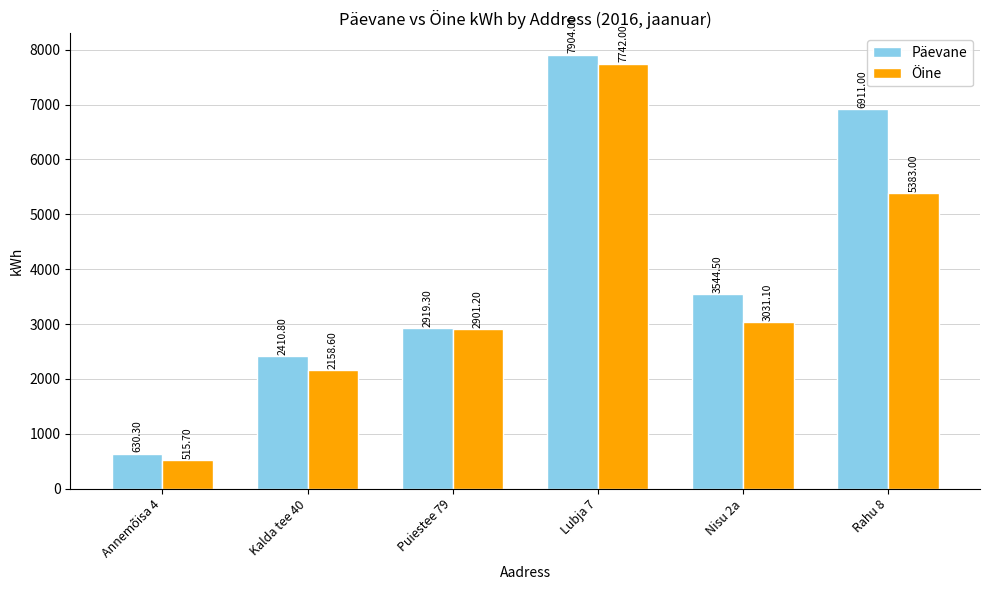

Which series has the largest total across all categories?

Päevane